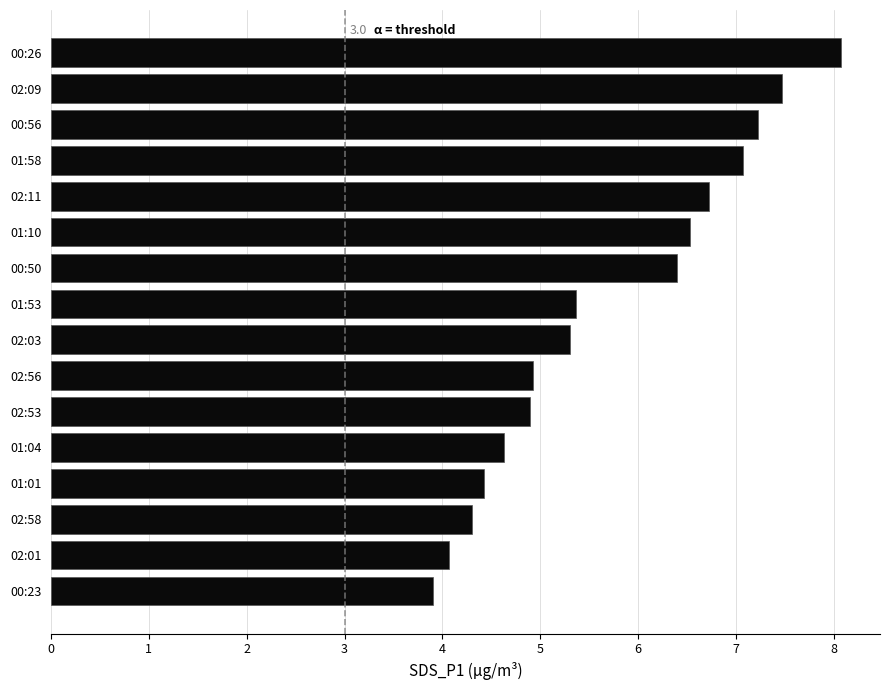

The value at 02:58 is 2.2. True or false?

False